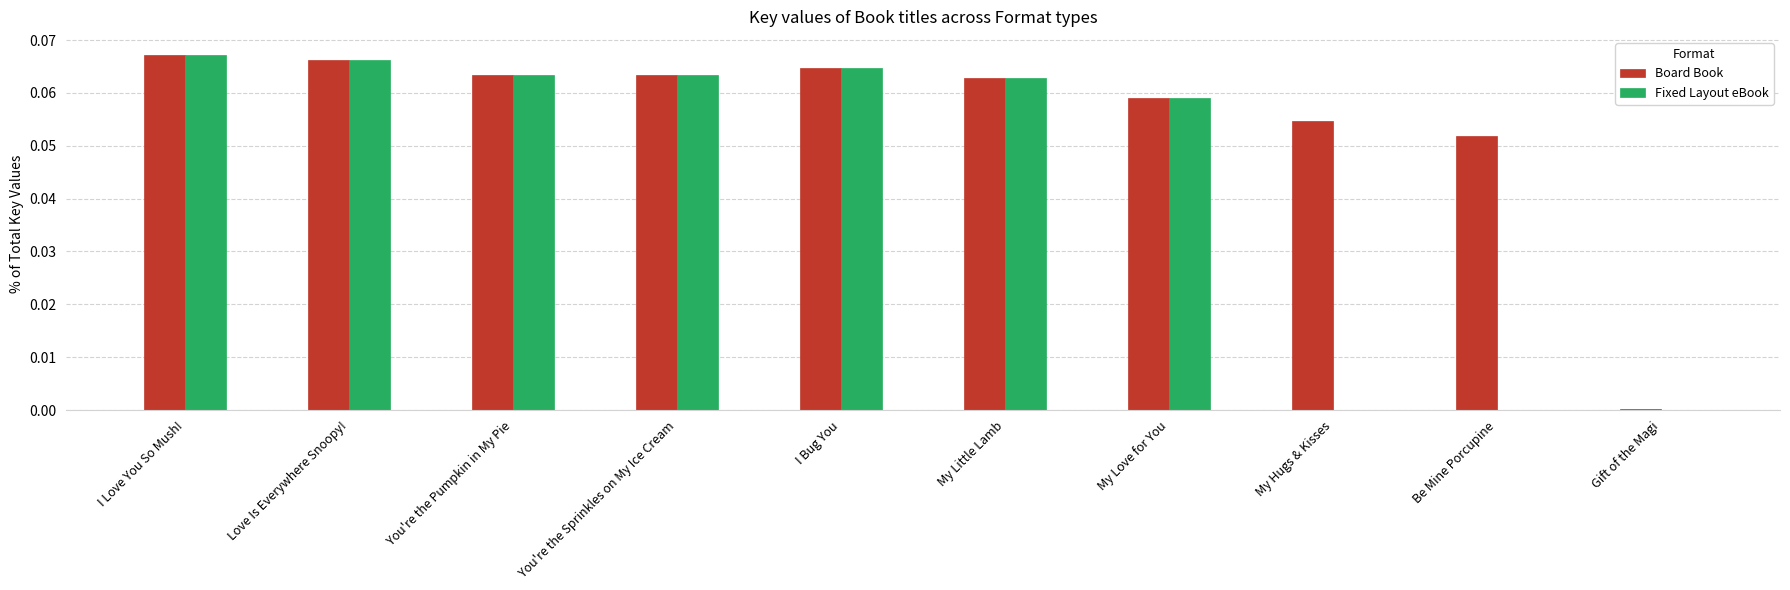

What is the sum of all Fixed Layout eBook values?

0.4